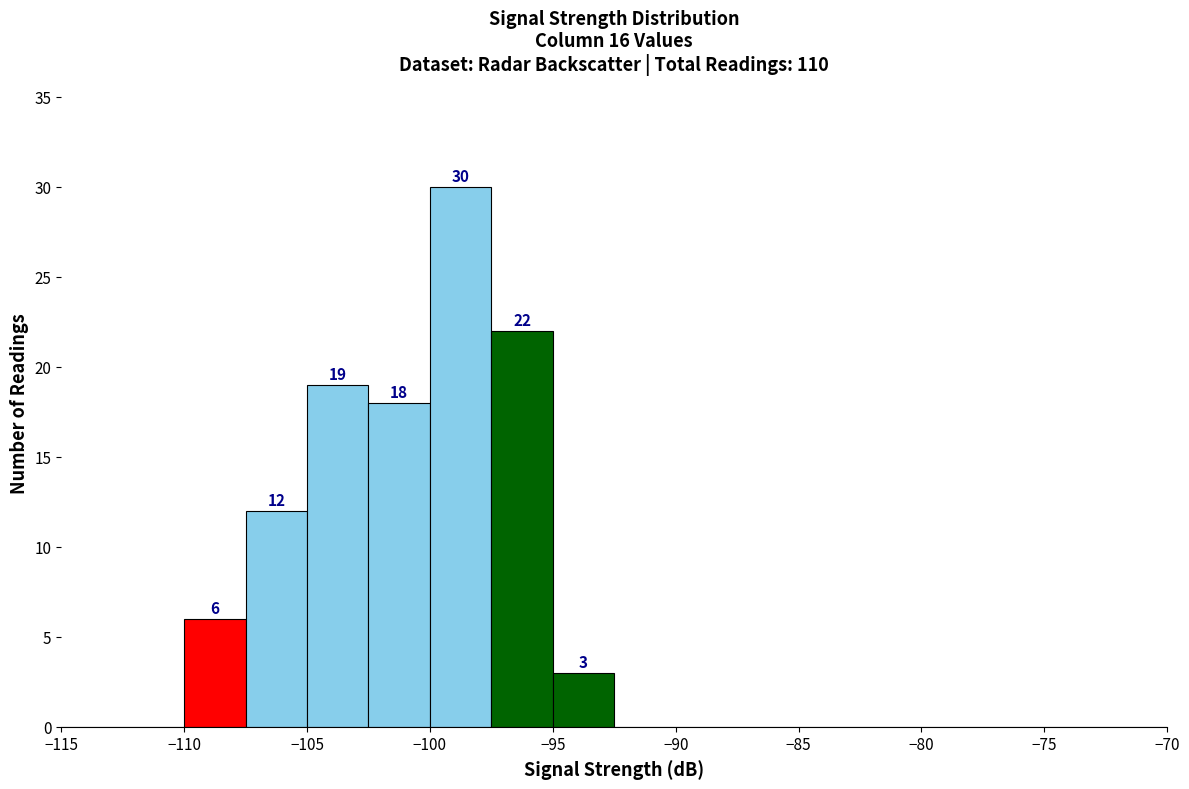

Over which range of the x-axis is the bar tallest?

-100.0 to -97.5